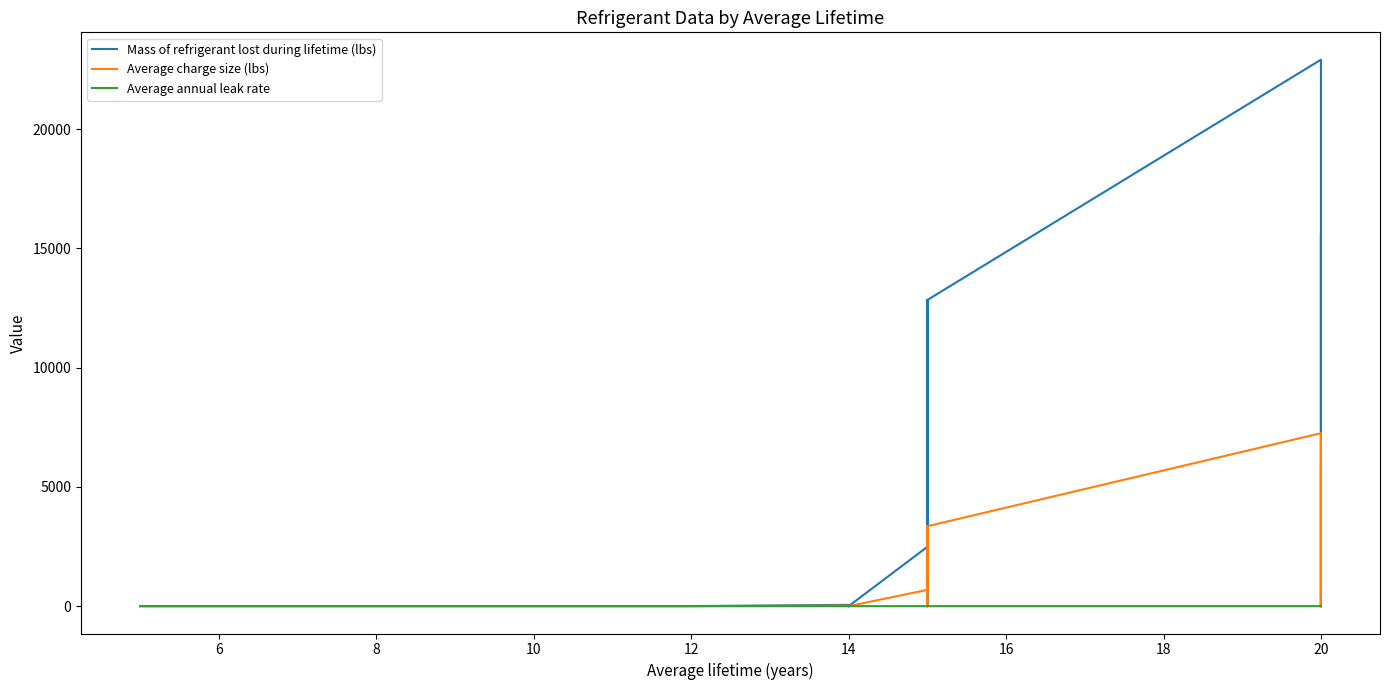

What is the label of the 21st point from the left?

20